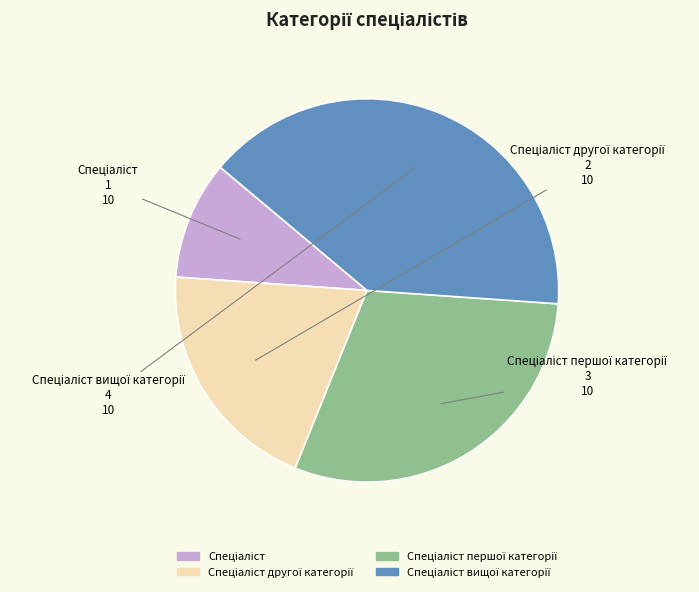

Is there any slice that represents more than half of the pie?

No